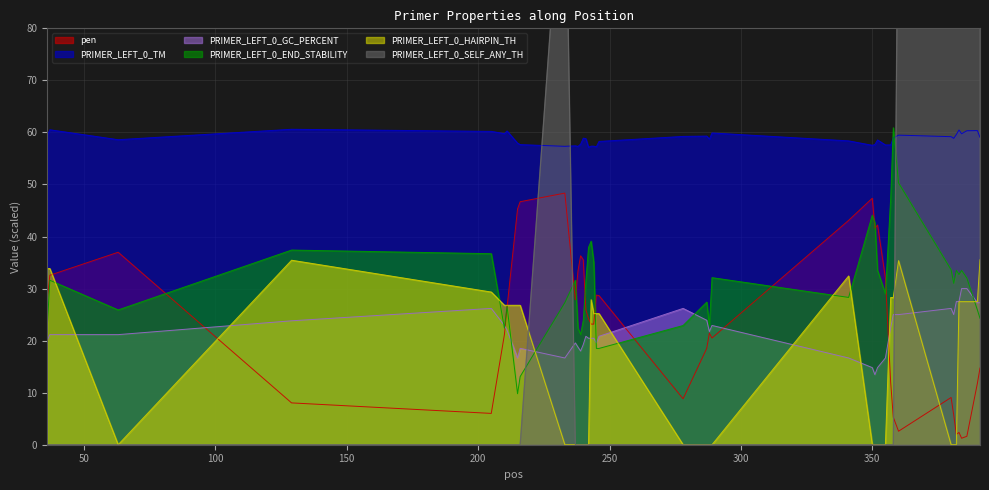

Reading left to right, transcribe all the data shown in this chart.

pen: 27.6	32.6	37.0	8.0	6.0	21.1	26.4	45.3	46.7	48.3	27.8	33.4	36.3	35.5	25.9	24.2	23.2	23.2	28.7	28.7	8.8	18.5	21.5	20.5	43.1	47.4	41.6	42.2	32.0	12.0	5.3	2.6	9.1	5.7	2.0	2.4	1.2	1.6	11.8	14.7
PRIMER_LEFT_0_TM: 59.5	60.5	58.6	60.6	60.2	59.8	60.3	57.9	57.7	57.3	57.4	57.3	57.7	58.9	58.8	57.2	57.4	57.4	57.3	58.3	59.2	59.3	58.7	59.9	58.4	57.5	57.7	58.6	57.6	57.6	58.9	59.5	59.2	58.9	59.6	60.5	59.8	60.3	60.4	59.1
PRIMER_LEFT_0_GC_PERCENT: 20.0	21.2	21.2	23.8	26.2	22.9	22.0	16.7	18.5	16.7	19.6	18.8	18.0	19.2	20.8	20.5	20.5	20.5	19.6	20.8	26.2	23.9	21.7	22.9	16.7	14.8	13.5	14.8	16.7	22.5	25.0	25.0	26.2	25.0	27.5	27.5	30.0	30.0	27.3	27.3
PRIMER_LEFT_0_END_STABILITY: 22.4	31.6	25.9	37.4	36.7	22.4	26.6	9.8	13.1	27.3	31.6	22.4	21.2	23.9	31.4	37.9	39.1	35.1	18.5	18.5	22.9	27.4	22.9	32.1	28.3	44.1	42.6	33.5	29.0	47.3	60.9	50.3	33.6	31.0	33.5	32.7	33.5	32.0	25.9	24.3
PRIMER_LEFT_0_HAIRPIN_TH: 33.8	33.8	0.0	35.4	29.3	26.8	26.8	26.8	26.8	0.0	0.0	0.0	0.0	0.0	0.0	0.0	27.9	25.2	25.2	25.2	0.0	0.0	0.0	0.0	32.4	0.0	0.0	0.0	0.0	28.3	28.3	35.4	0.0	0.0	0.0	27.5	27.5	27.5	27.5	35.5
PRIMER_LEFT_0_SELF_ANY_TH: 0.0	0.0	0.0	0.0	0.0	0.0	0.0	0.0	0.0	118.2	0.0	0.0	0.0	0.0	0.0	0.0	0.0	0.0	0.0	0.0	0.0	0.0	0.0	0.0	0.0	0.0	0.0	0.0	0.0	0.0	0.0	116.8	173.2	173.2	173.2	173.2	173.2	173.2	173.2	217.4